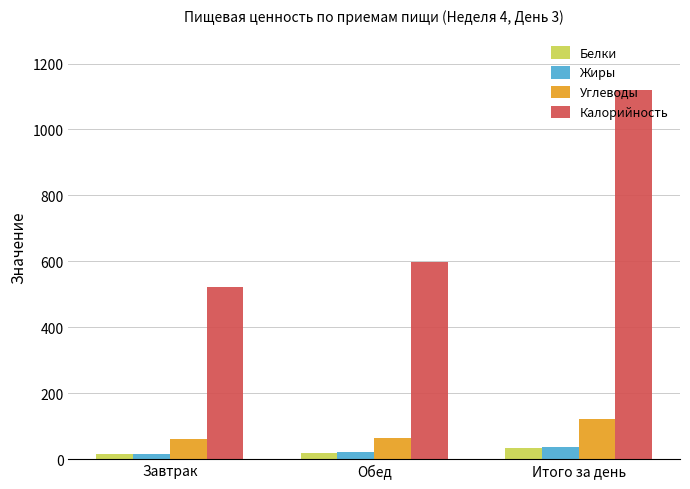

What is the average value of the Белки series?

22.9